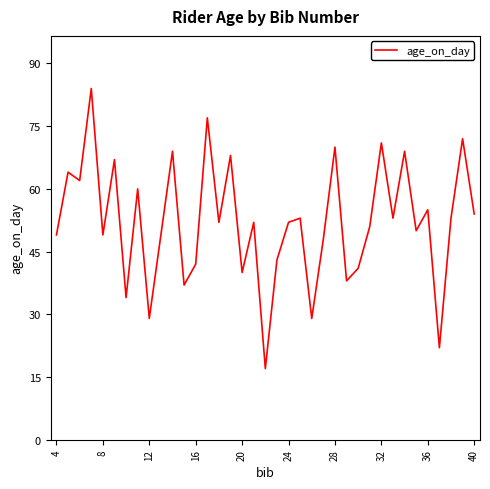

What is the difference between the second highest and second lowest values?

55